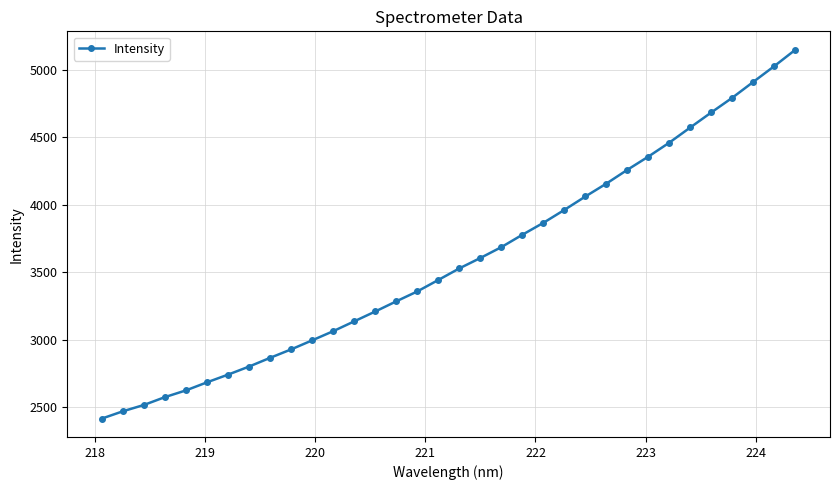

What is the sum of all values?

121992.2